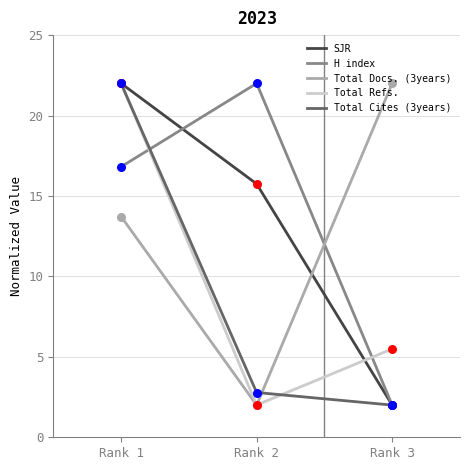

Which series has the largest total across all categories?

H index